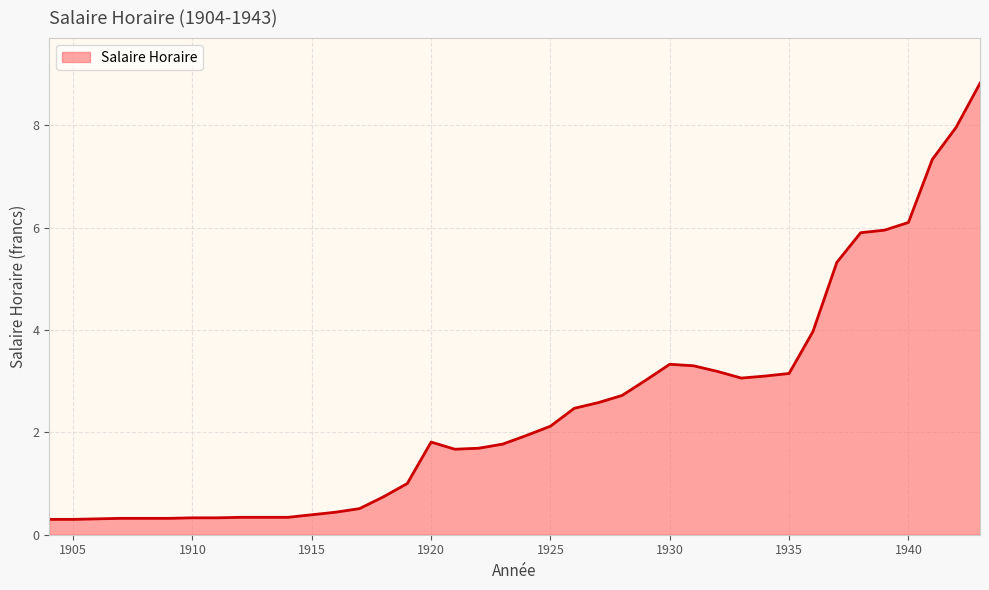

What is the difference between the maximum and minimum values?

8.5